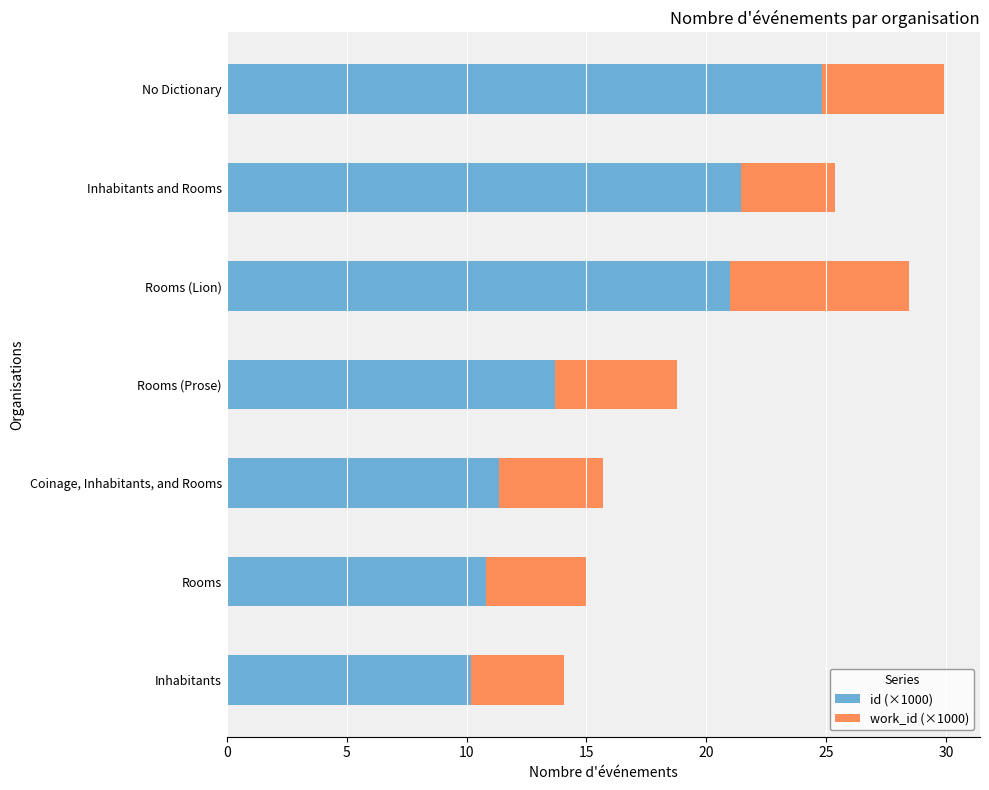

The value of id (×1000) at Rooms is 18.3. True or false?

False